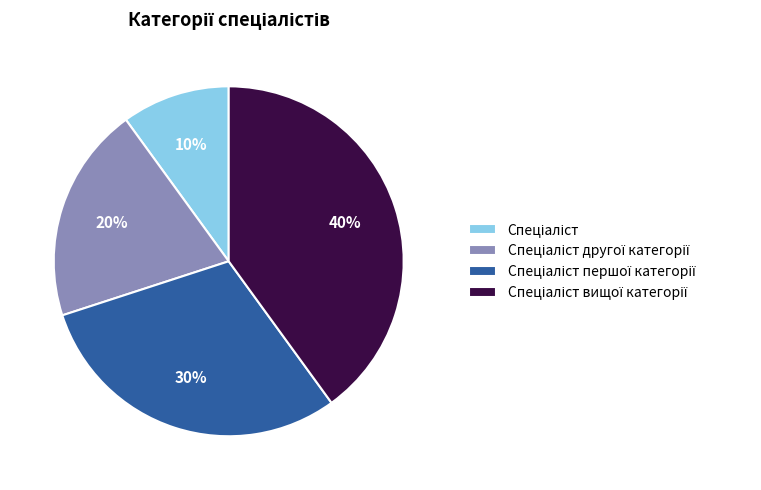

To the nearest percent, what is the difference between the largest and smallest slice percentages?

30%